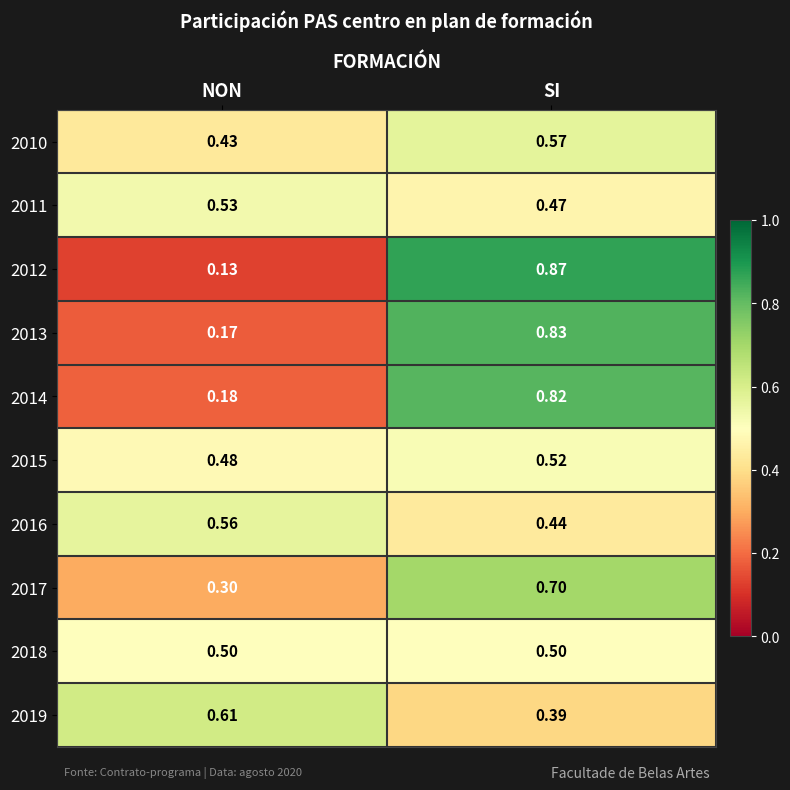

Rank the categories by 2019 value from lowest to highest.

SI, NON